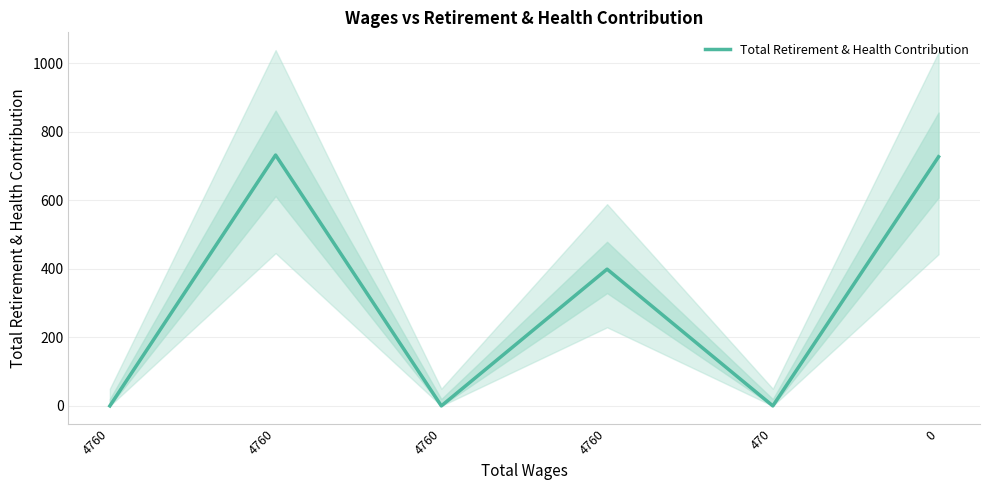

Is this an area chart (filled region under the line)?

No